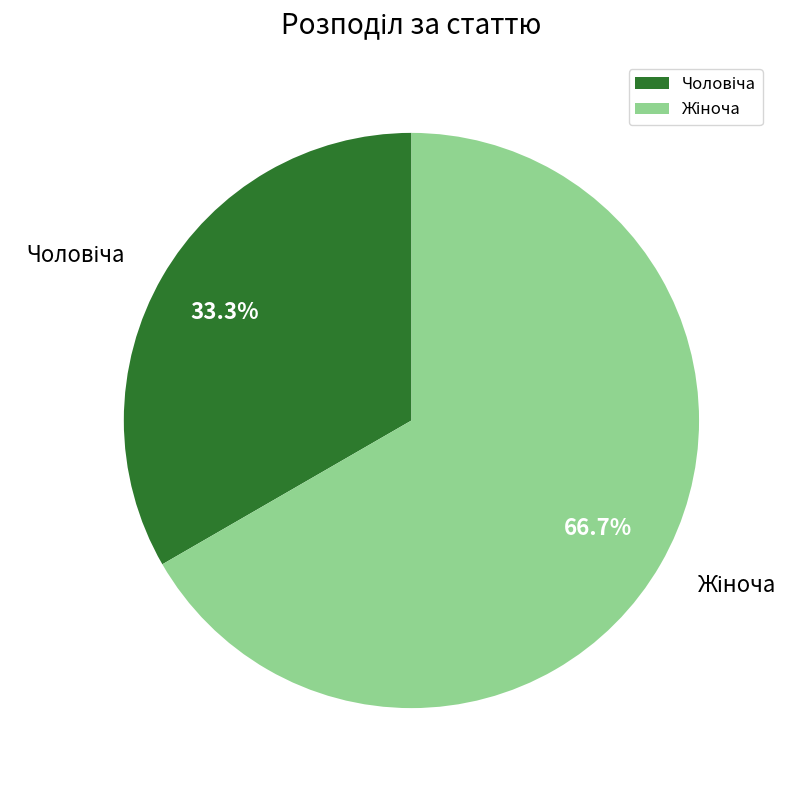

Is there any slice that represents more than half of the pie?

Yes